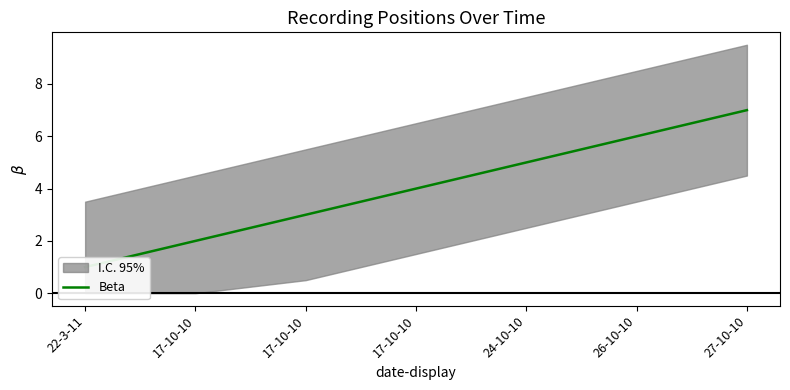

True or false: the data has more than 0 interior local peaks.

False